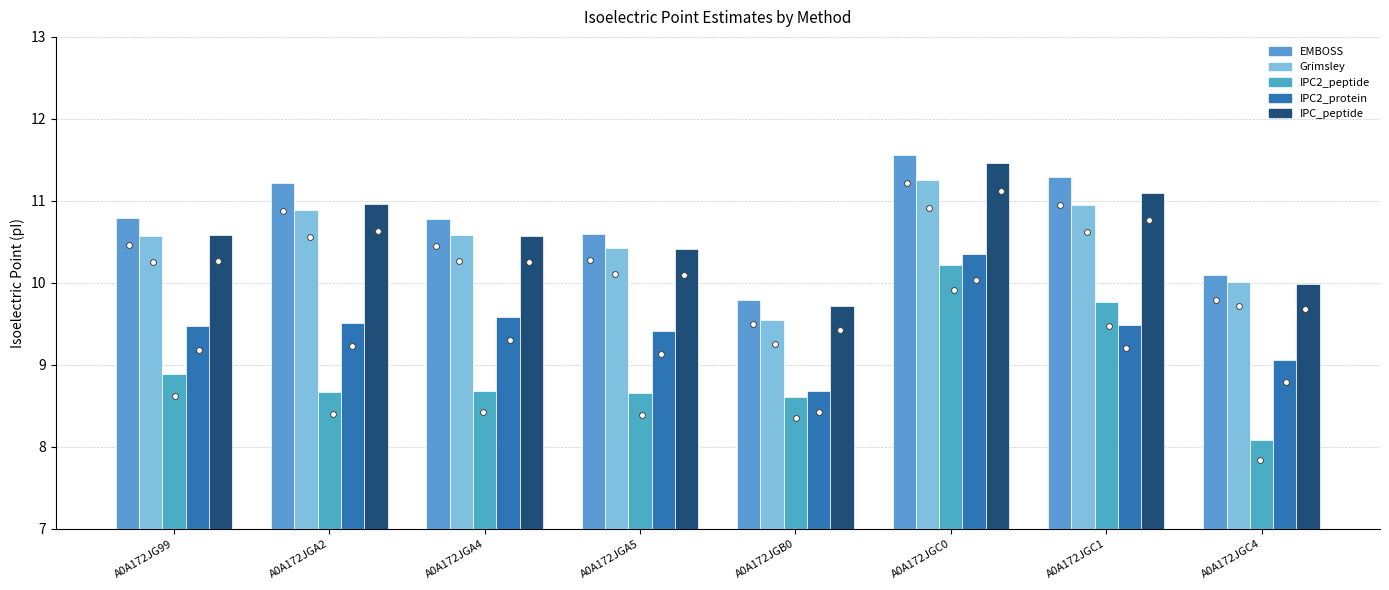

At how many categories does at least one series exceed 8?

8